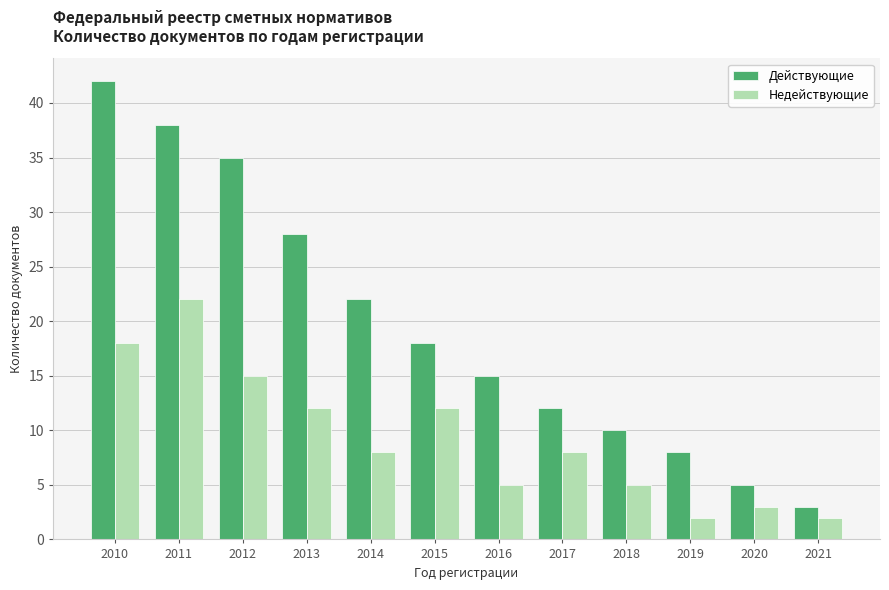

At how many categories does at least one series exceed 4?

11